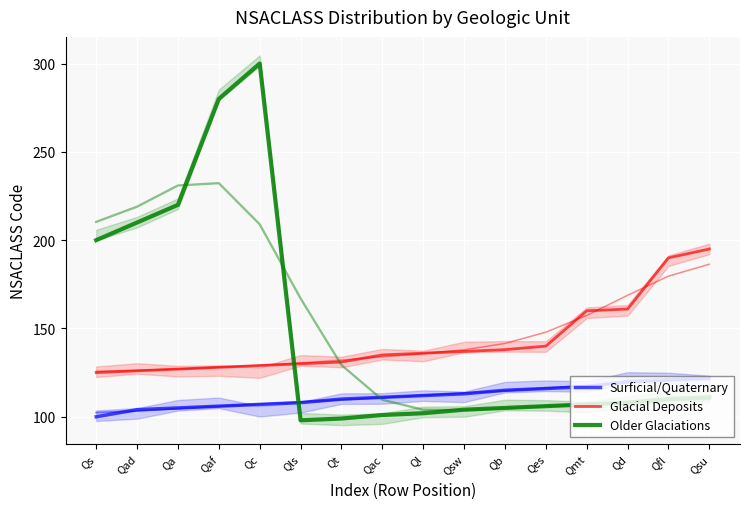

Between Qac and Qb, which series saw the biggest shift?

Surficial/Quaternary